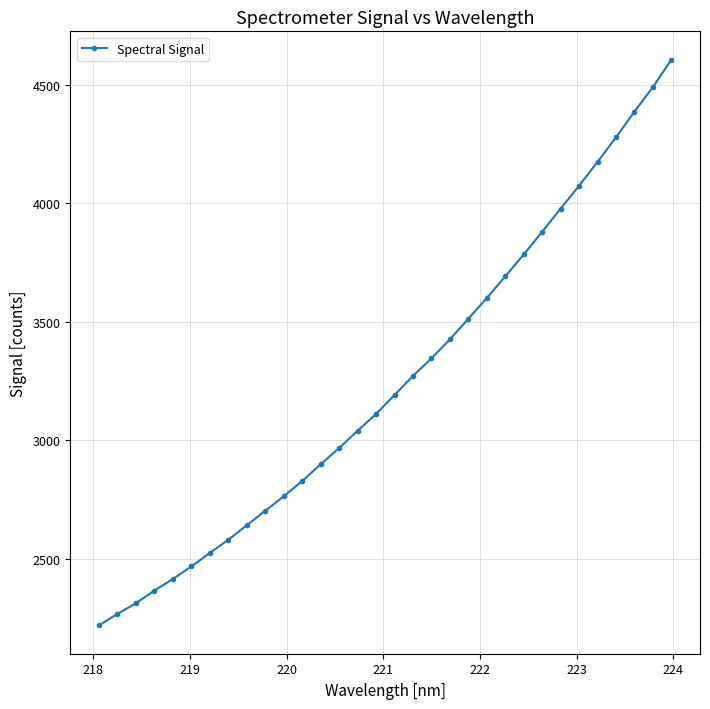

How many lines are shown in the chart?

1